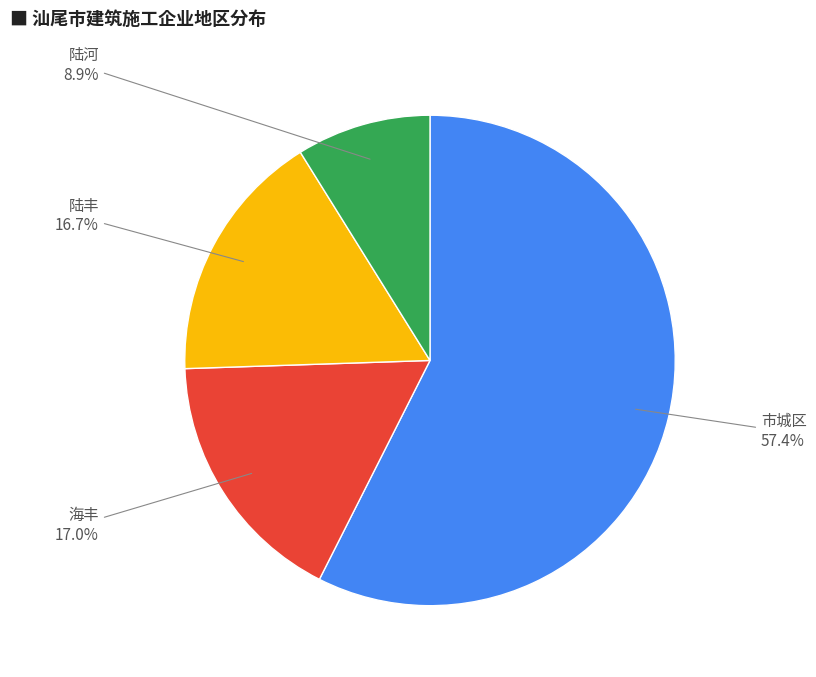

Does any single category account for the majority?

Yes